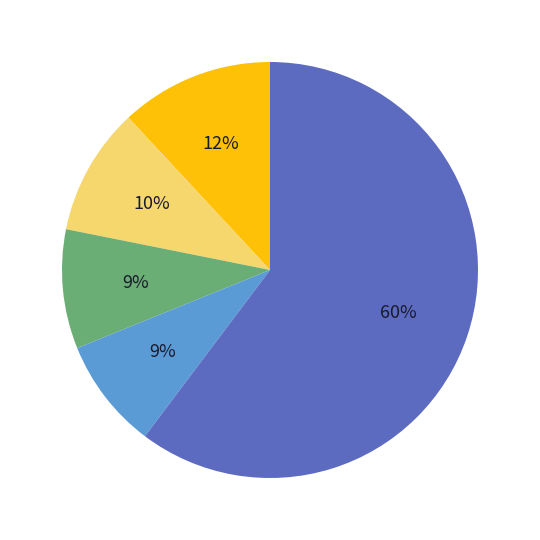

Is there any slice that represents more than half of the pie?

Yes